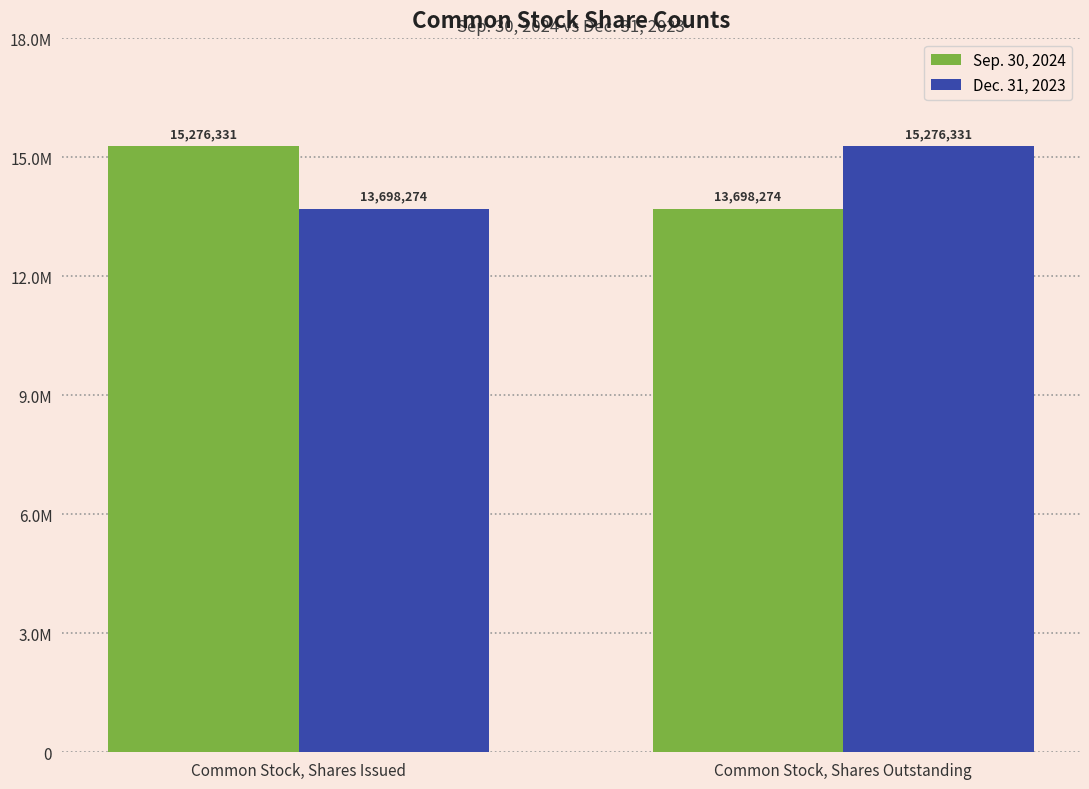

What is the maximum value shown in the chart?

15276331